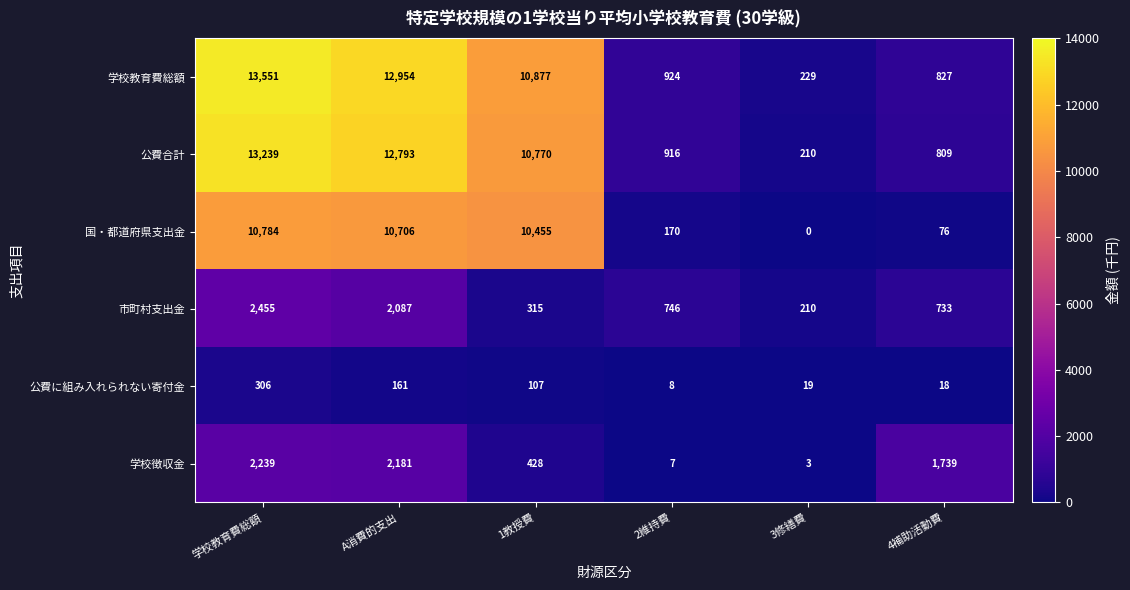

Which label corresponds to the smallest value in the chart?

3修繕費